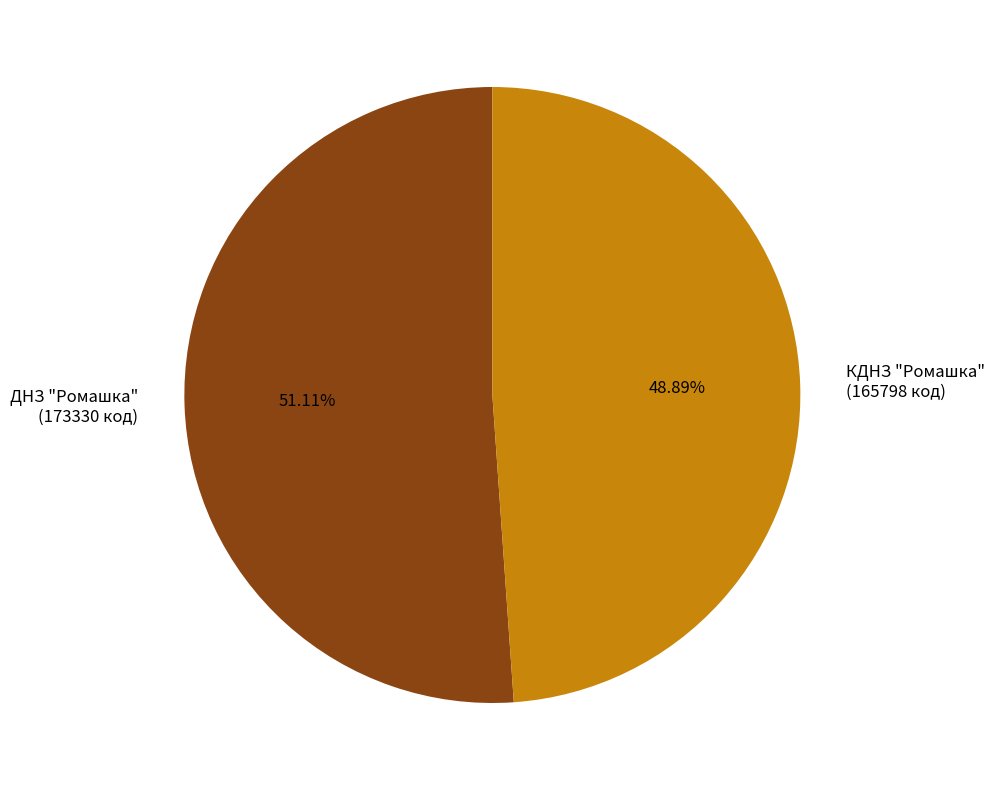

Which slice is the smallest?

КДНЗ "Ромашка" (165798 код)